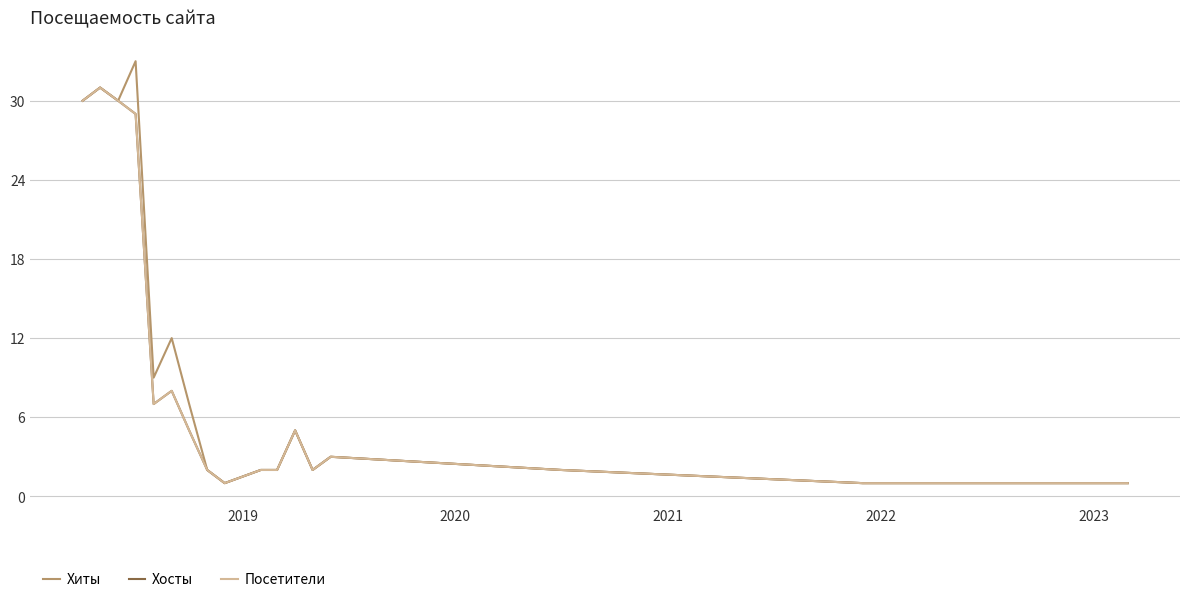

True or false: Посетители and Хосты intersect in this chart.

False